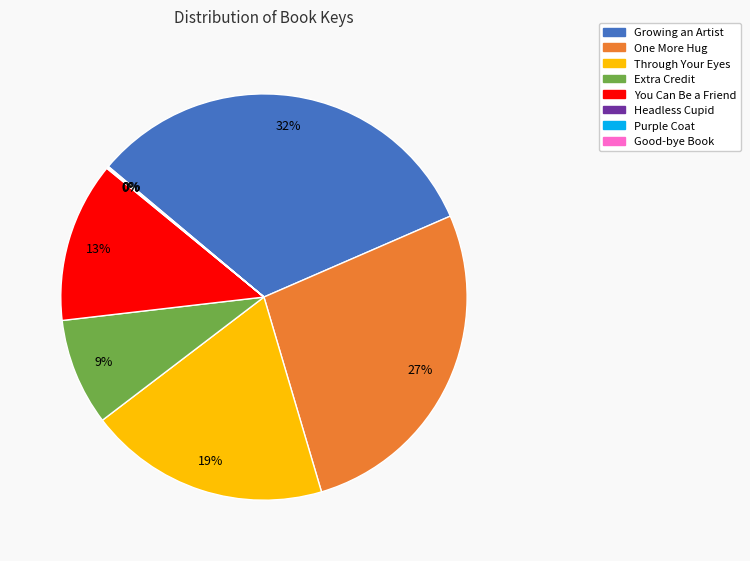

To the nearest percent, what is the difference between the largest and smallest slice percentages?

32%